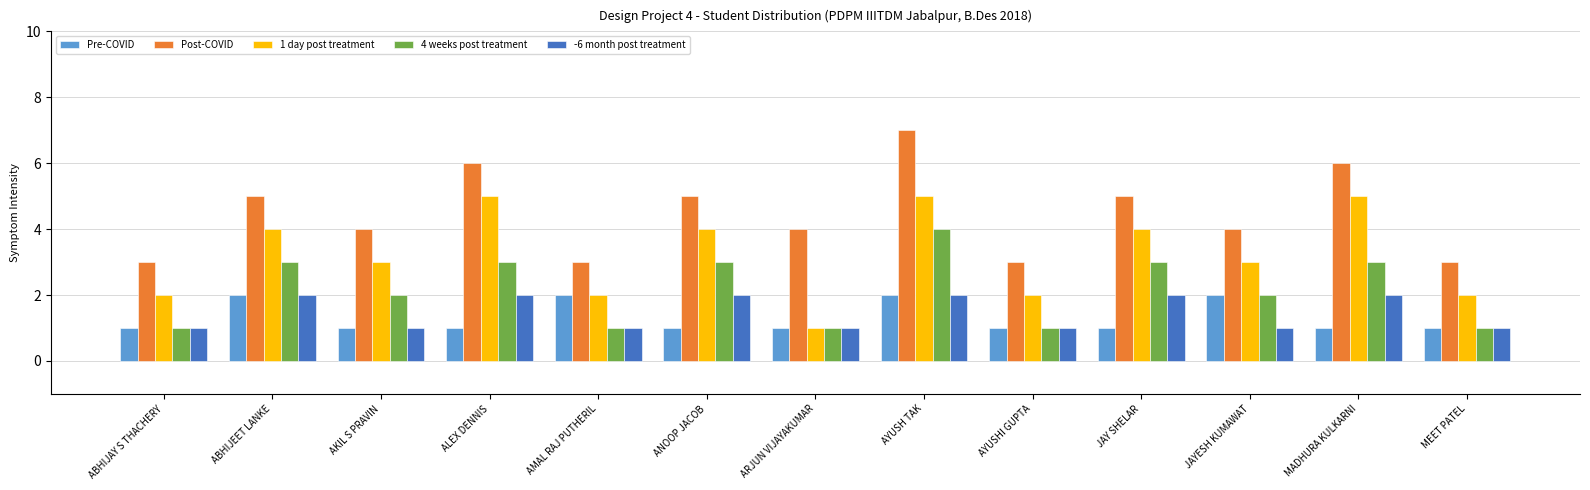

The Pre-COVID series shows 1 at AKIL S PRAVIN. True or false?

True